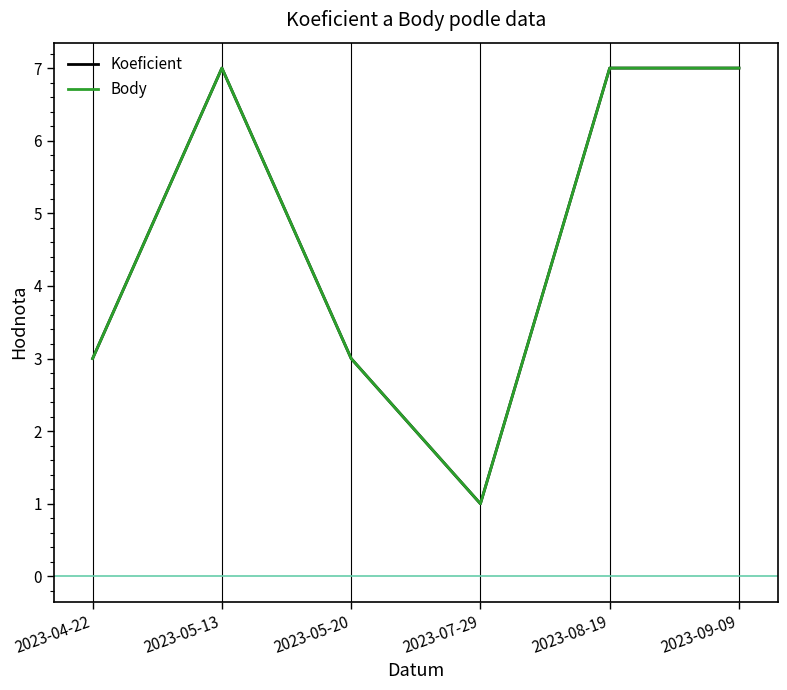

Does the chart display data point markers on the line(s)?

No